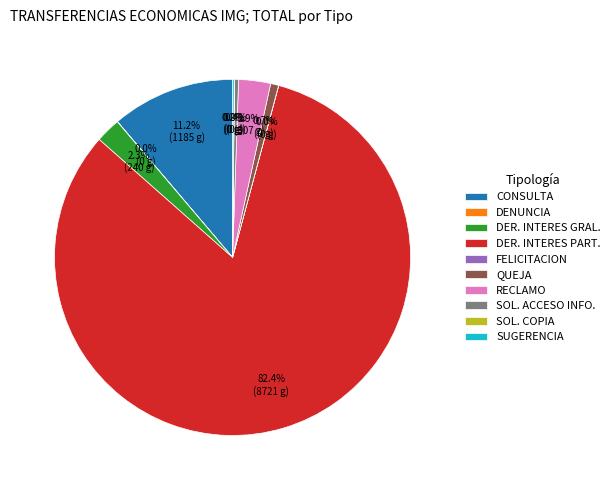

Does DER. INTERES PART. represent more than half of the total?

Yes